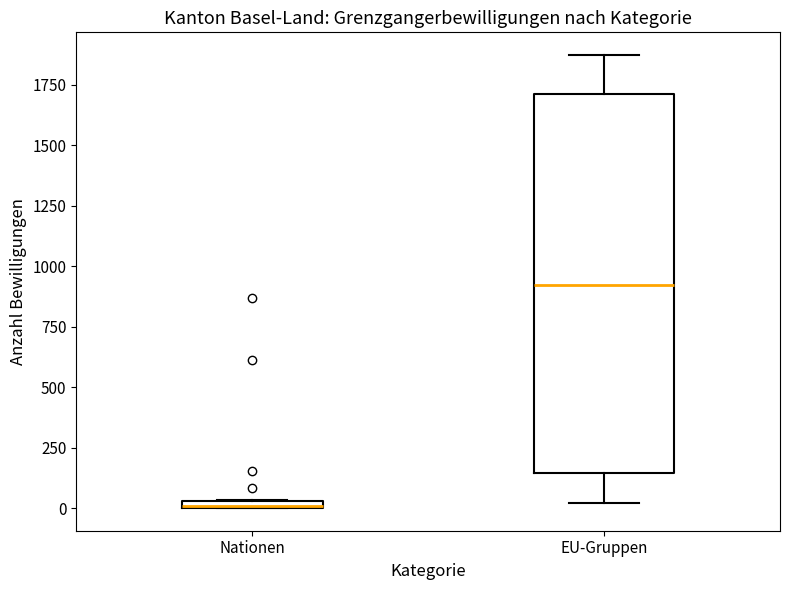

Where does the median line of the box for EU-Gruppen sit on the y-axis? The values are not printed on the chart, so give them approximately, as read against the axis.

900